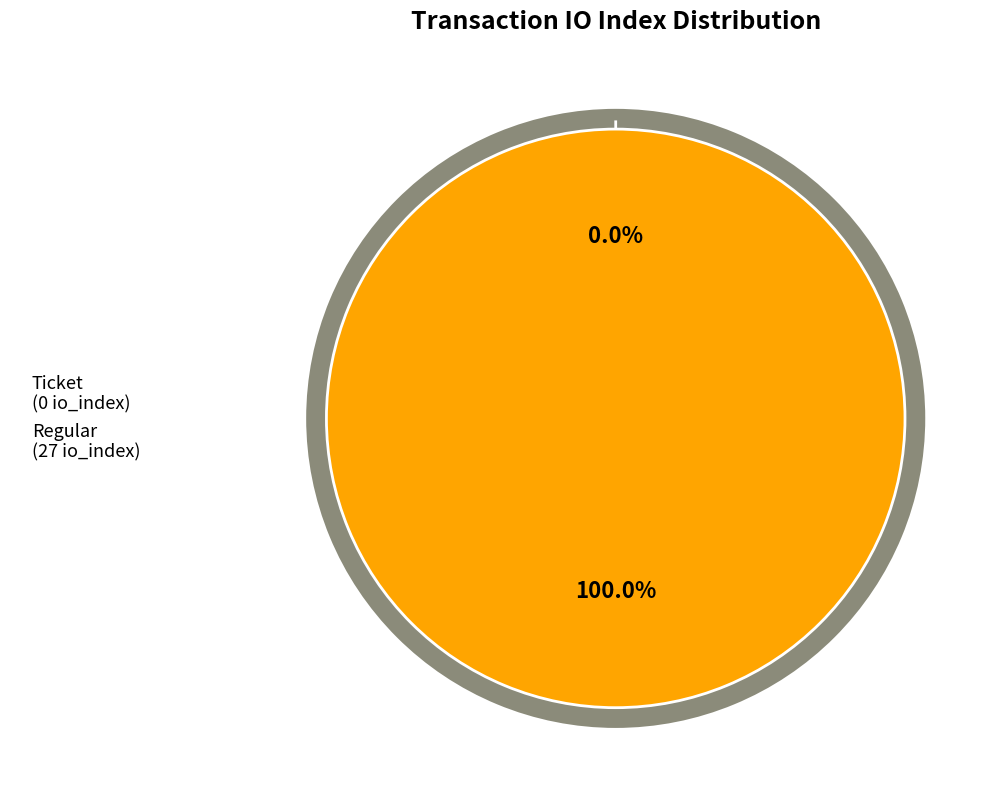

Combined, do Ticket and Regular account for over 50%?

Yes